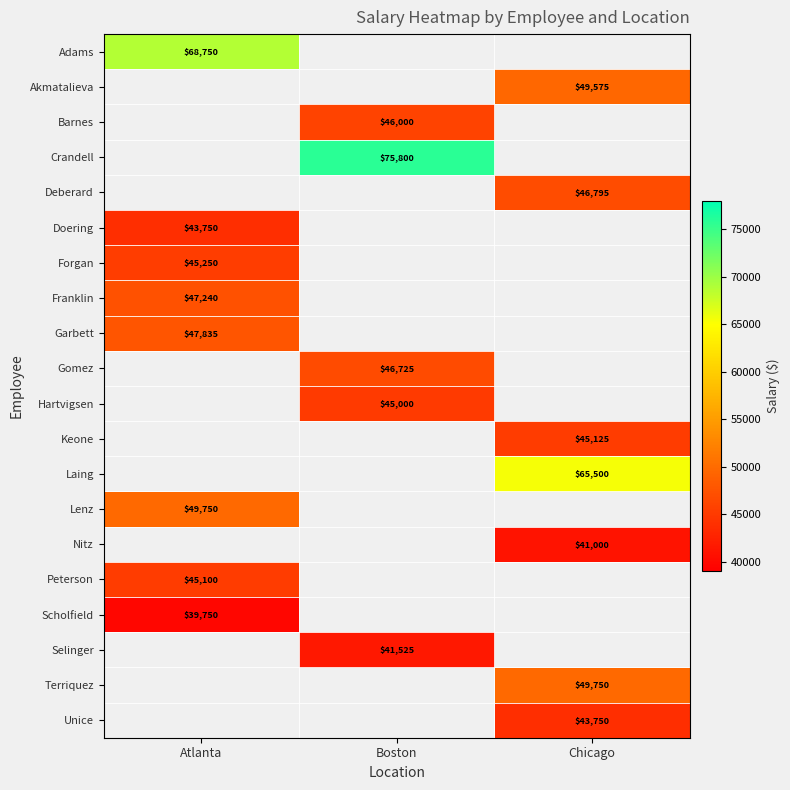

Is it true that Doering equals 43750 at Atlanta?

True